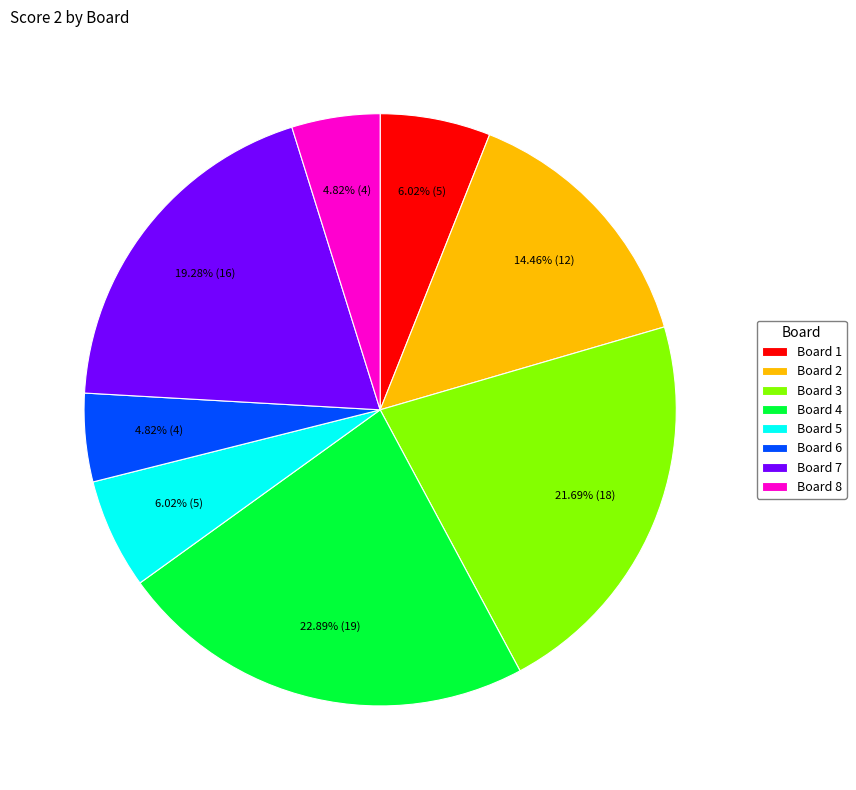

Approximately how many times larger is the value at Board 2 compared to Board 8?

3.0